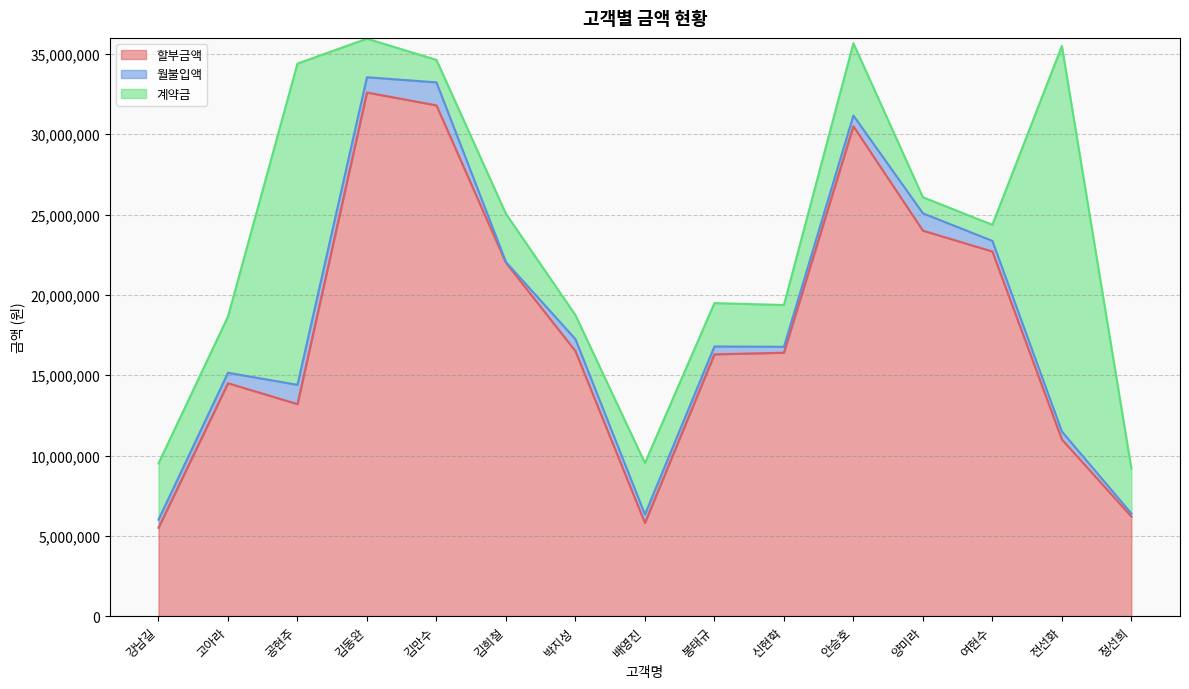

Where is the first local maximum for 계약금?

공현주